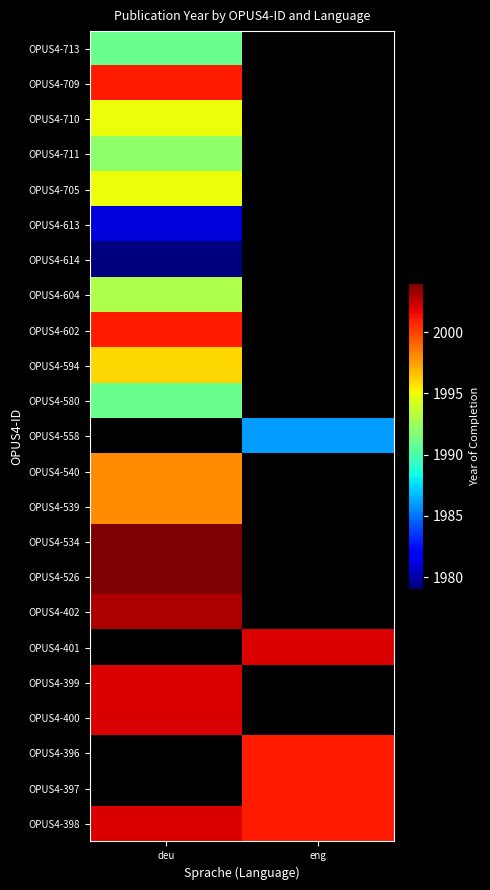

What value does the OPUS4-398 series have at deu?

2002.0